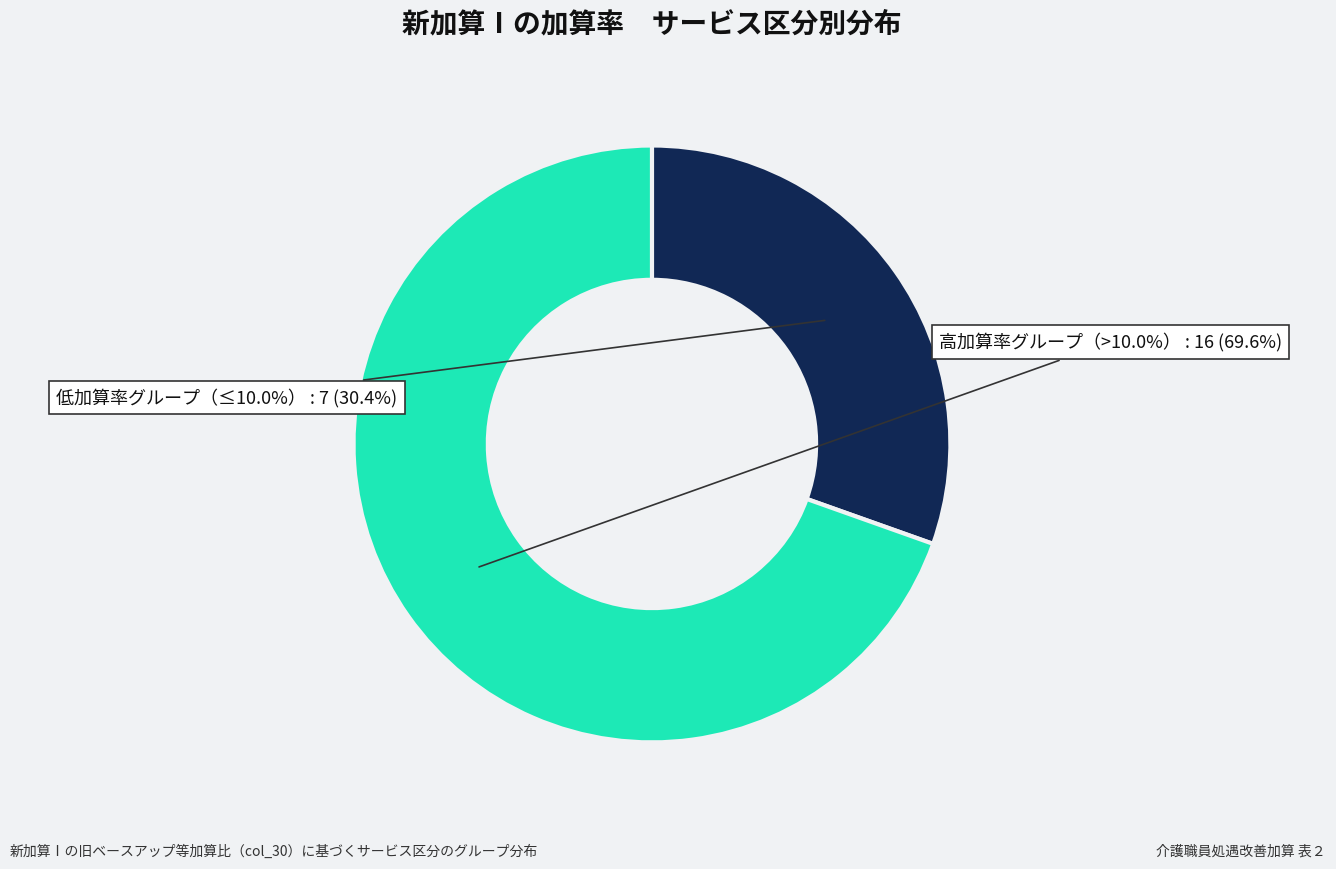

The 介護老人保健施設 slice represents 13% of the pie. True or false?

False